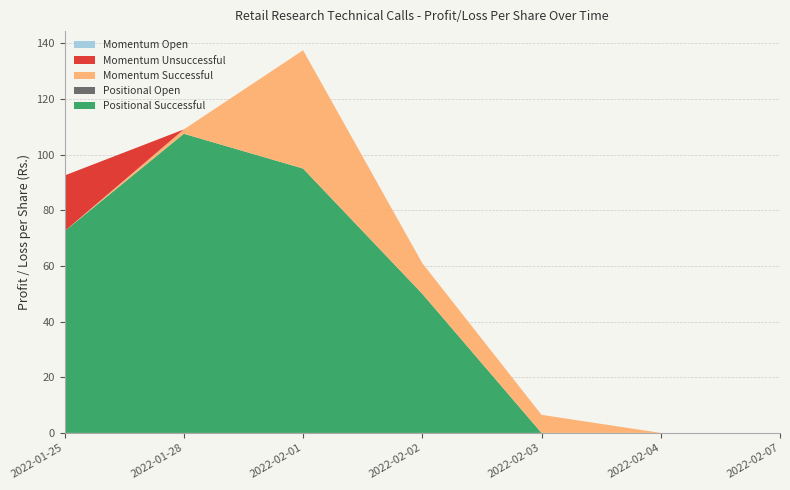

Reading left to right, transcribe all the data shown in this chart.

Positional Successful: 72.5	107.5	95.0	50.0	0.0	0.0	0.0
Positional Open: 0.0	0.0	0.0	0.0	0.0	0.0	0.0
Momentum Successful: 0.0	1.6	42.5	11.0	6.5	0.0	0.0
Momentum Unsuccessful: 20.0	0.0	0.0	0.0	0.0	0.0	0.0
Momentum Open: 0.0	0.0	0.0	0.0	0.0	0.0	0.0